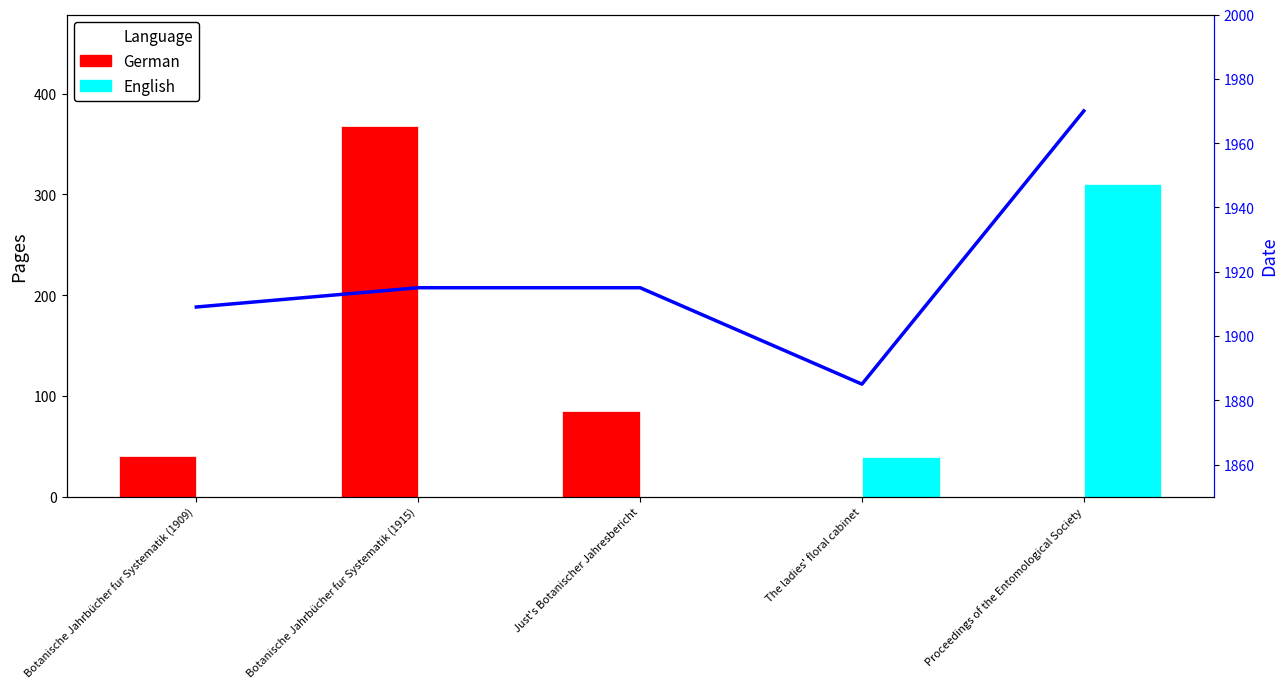

Reading left to right, extract all data points from this chart.

German: Botanische Jahrbücher fur Systematik (1909)=40	Botanische Jahrbücher fur Systematik (1915)=368	Just's Botanischer Jahresbericht=85	The ladies' floral cabinet=0	Proceedings of the Entomological Society=0
English: Botanische Jahrbücher fur Systematik (1909)=0	Botanische Jahrbücher fur Systematik (1915)=0	Just's Botanischer Jahresbericht=0	The ladies' floral cabinet=39	Proceedings of the Entomological Society=310
Date: Botanische Jahrbücher fur Systematik (1909)=1909	Botanische Jahrbücher fur Systematik (1915)=1915	Just's Botanischer Jahresbericht=1915	The ladies' floral cabinet=1885	Proceedings of the Entomological Society=1970